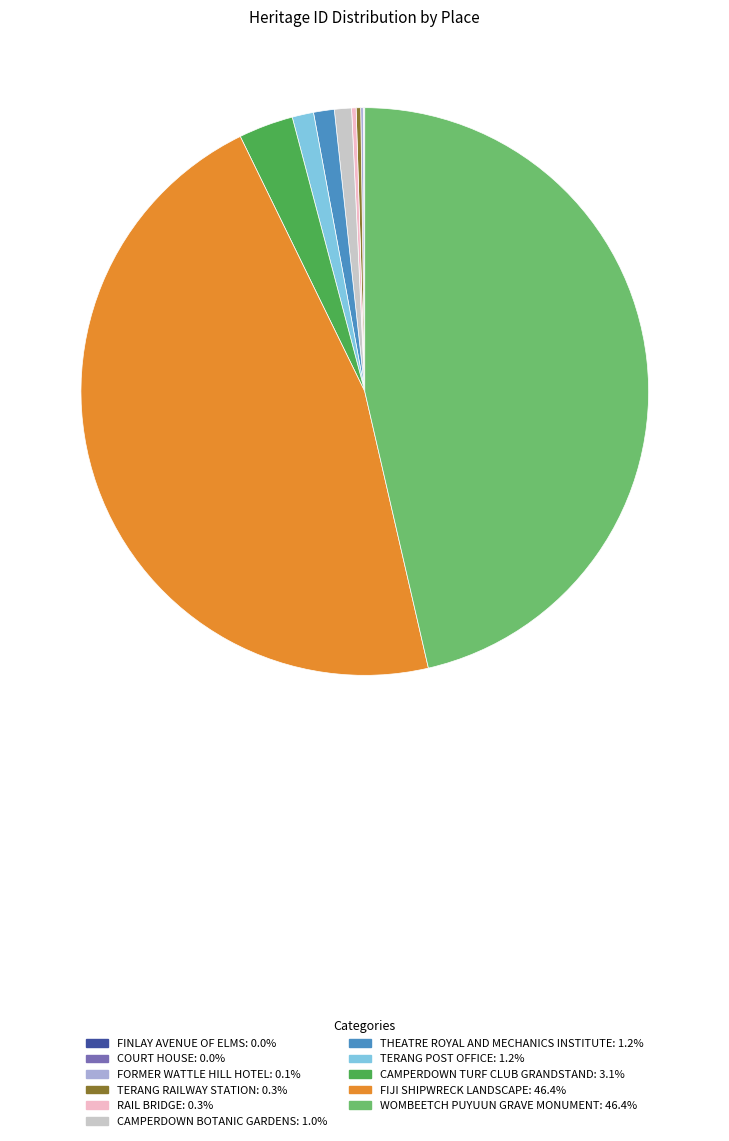

Is WOMBEETCH PUYUUN GRAVE MONUMENT the majority of the pie?

No